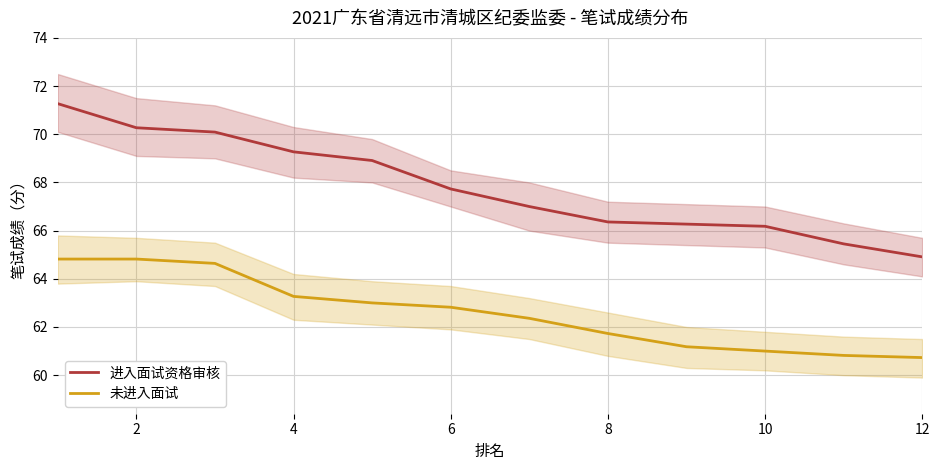

What is the minimum value for 未进入面试?

60.7